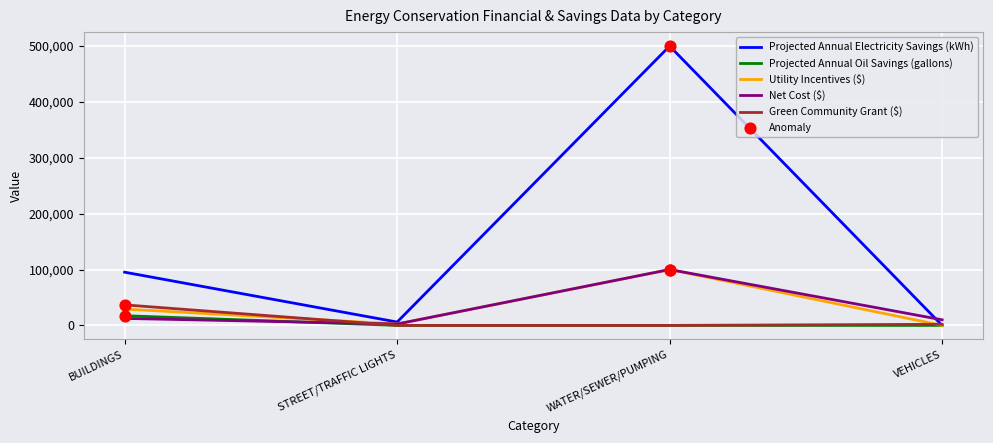

Which series has the widest spread of values?

Projected Annual Electricity Savings (kWh)